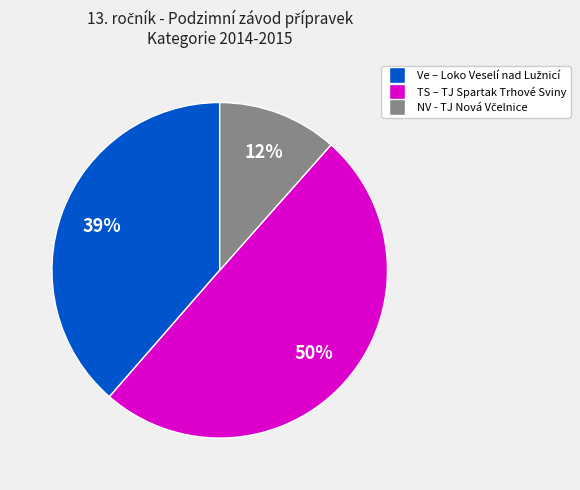

To the nearest percent, what is the average slice percentage?

33%